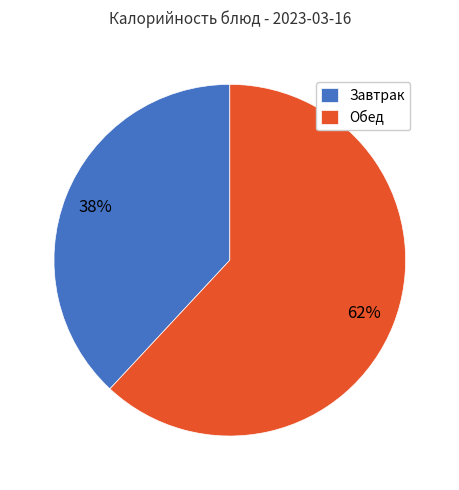

Do Обед and Завтрак together represent more than half of the pie?

Yes